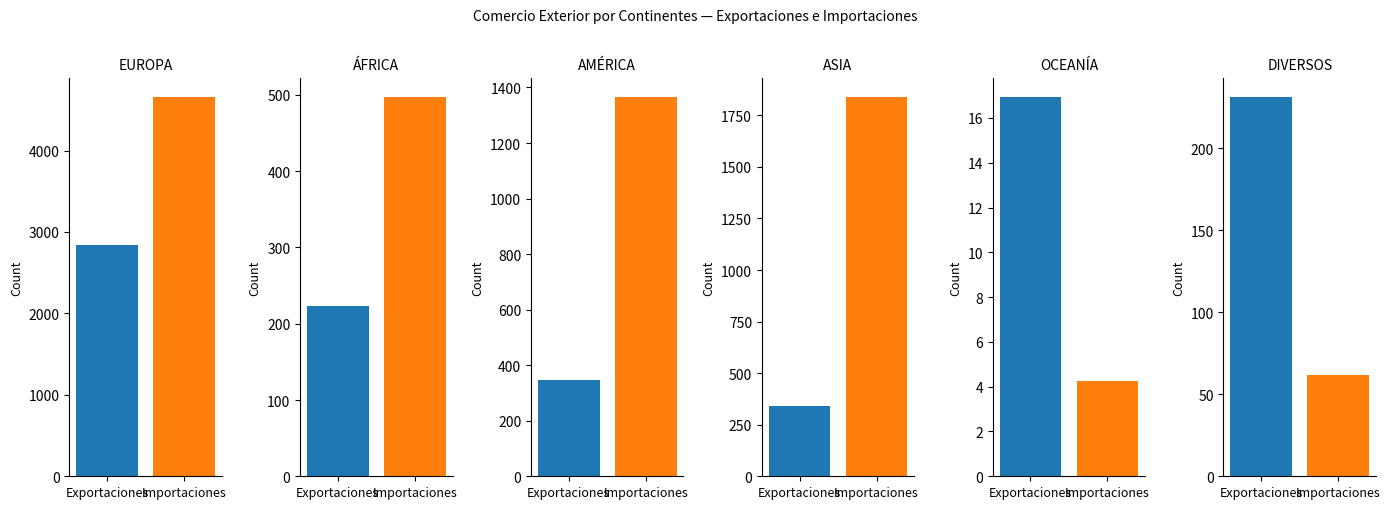

How many distinct data groups are displayed?

2